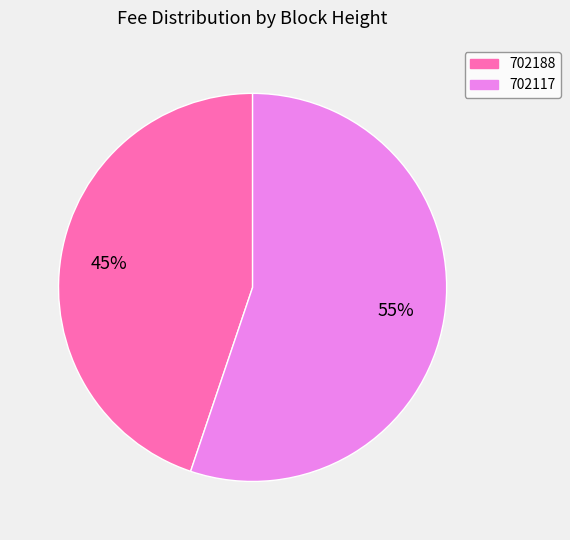

To the nearest percent, what portion does 702188 represent?

45%